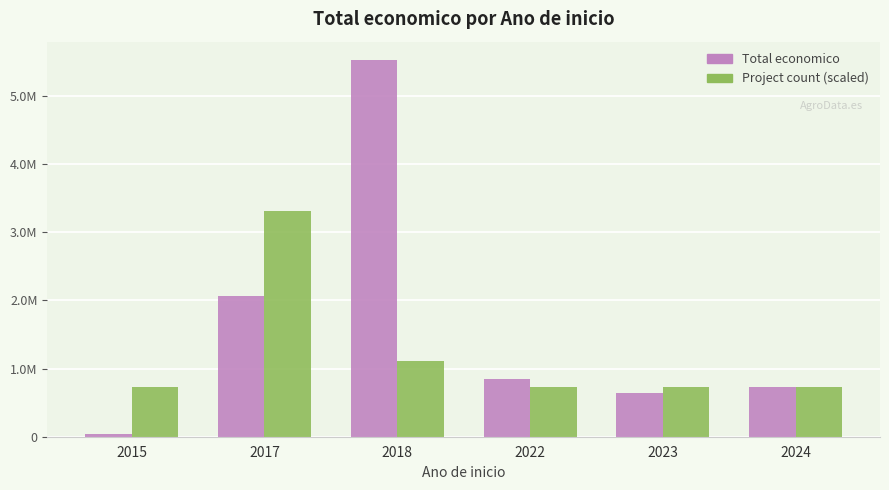

What is the sum of the Project count (scaled) values at 2015 and 2018?

1838467.7